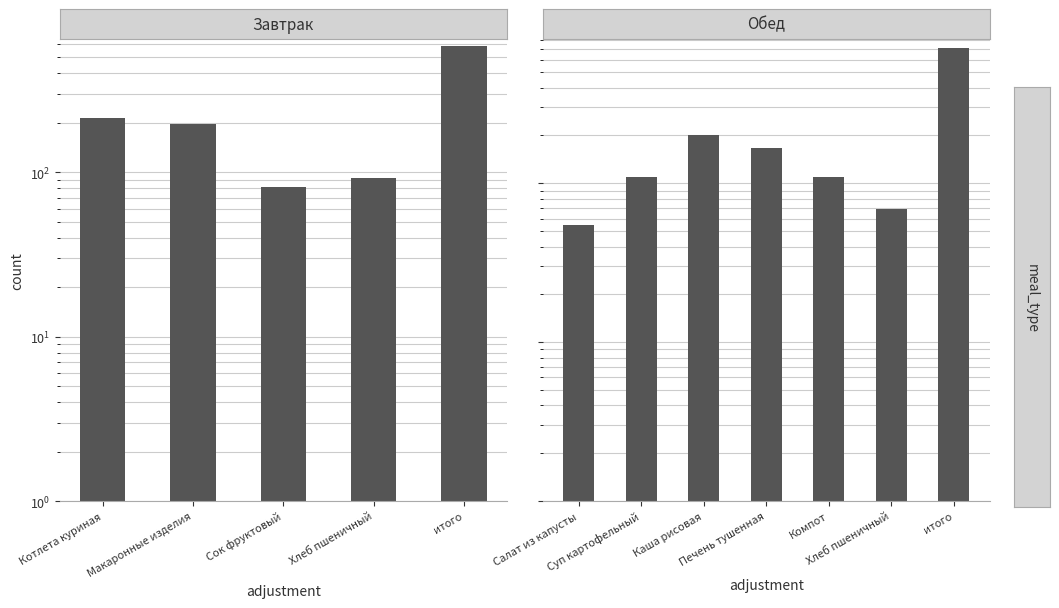

Does the chart contain any negative values?

No